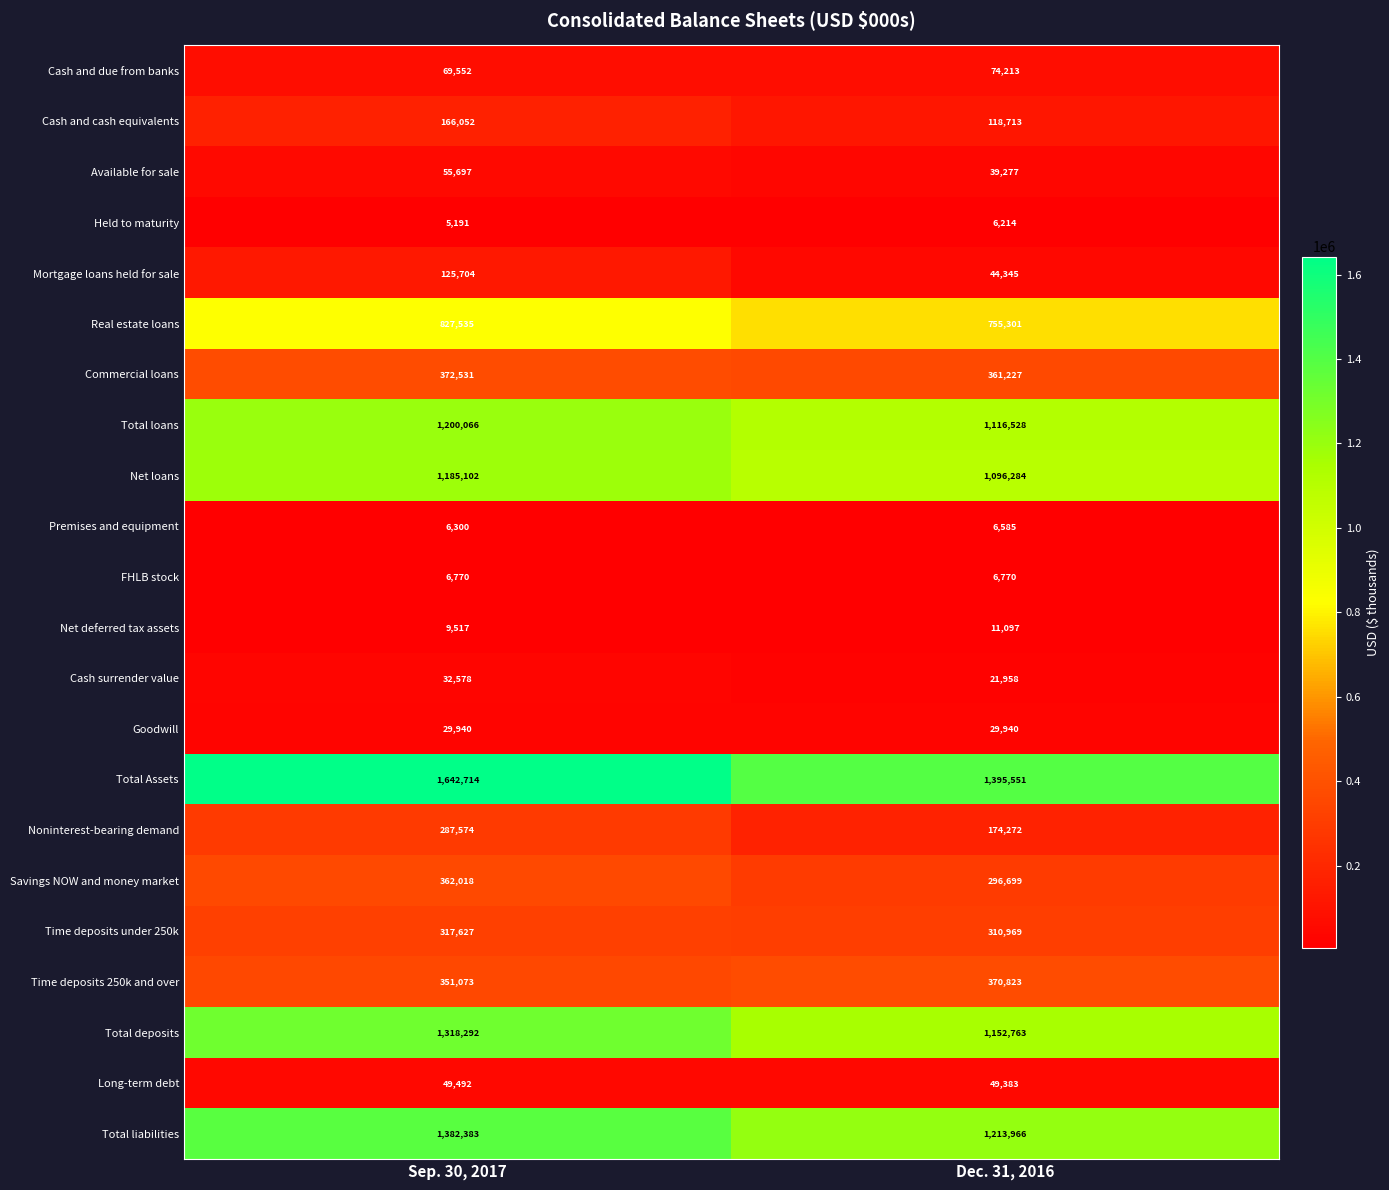

How many distinct data groups are displayed?

22